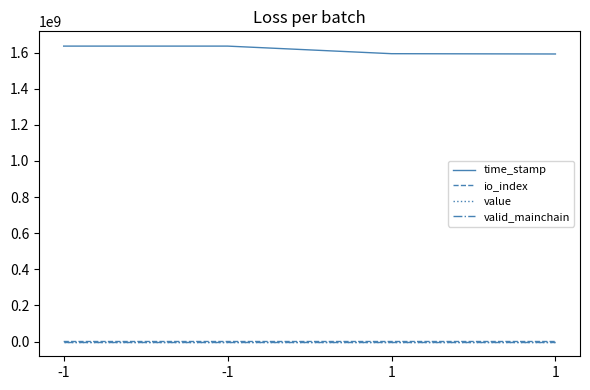

What are all the series names shown in the legend?

time_stamp, io_index, value, valid_mainchain